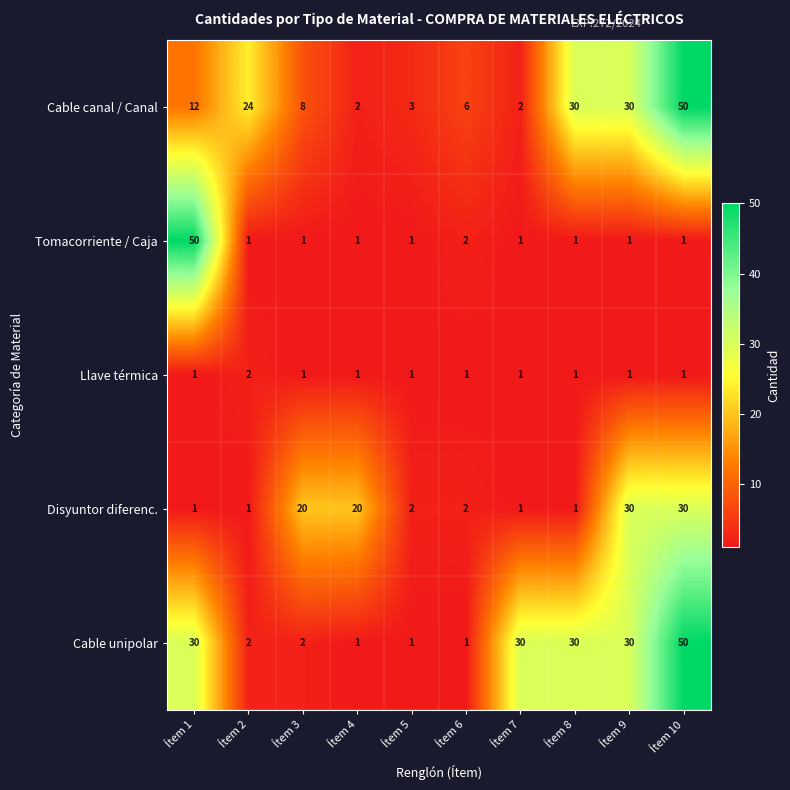

At which label is Tomacorriente / Caja closest to 25?

Ítem 6